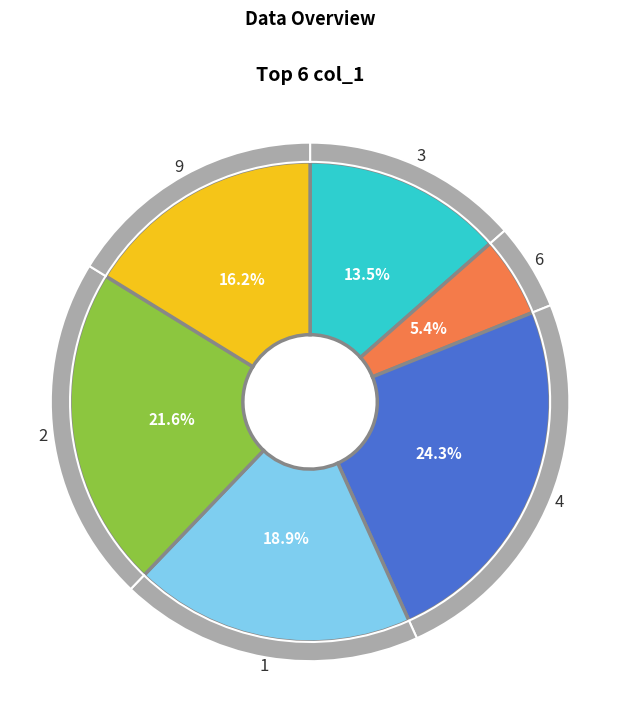

The 6 slice represents 5% of the pie. True or false?

True